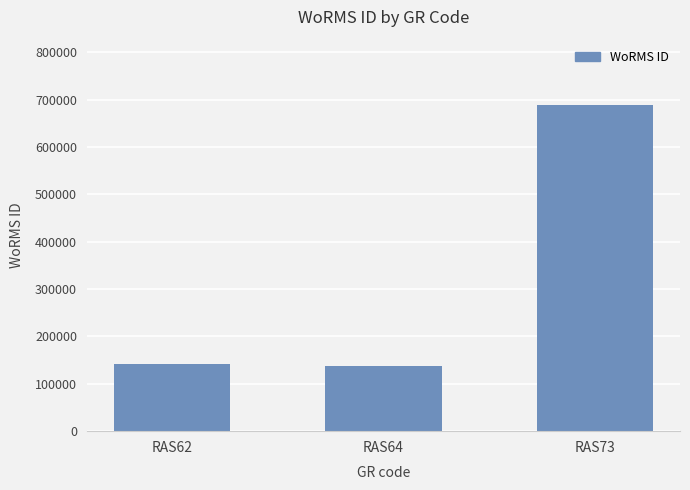

What is the sum of all values?

969533